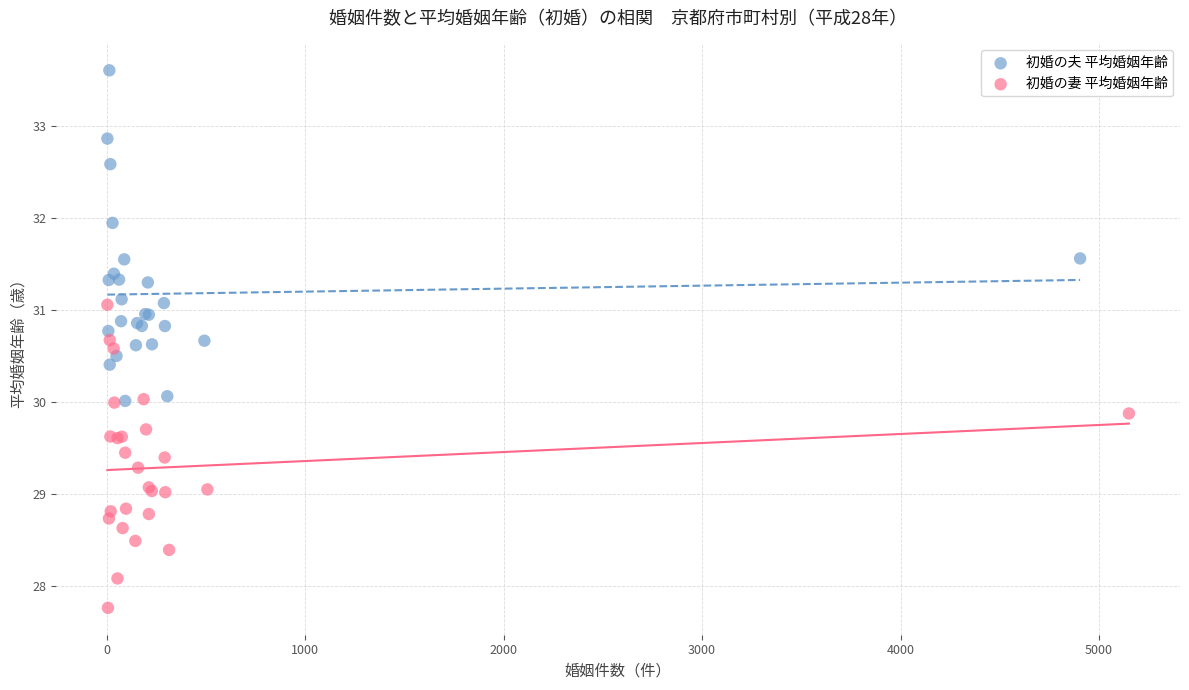

Which series reaches the maximum Y coordinate?

初婚の夫 平均婚姻年齢